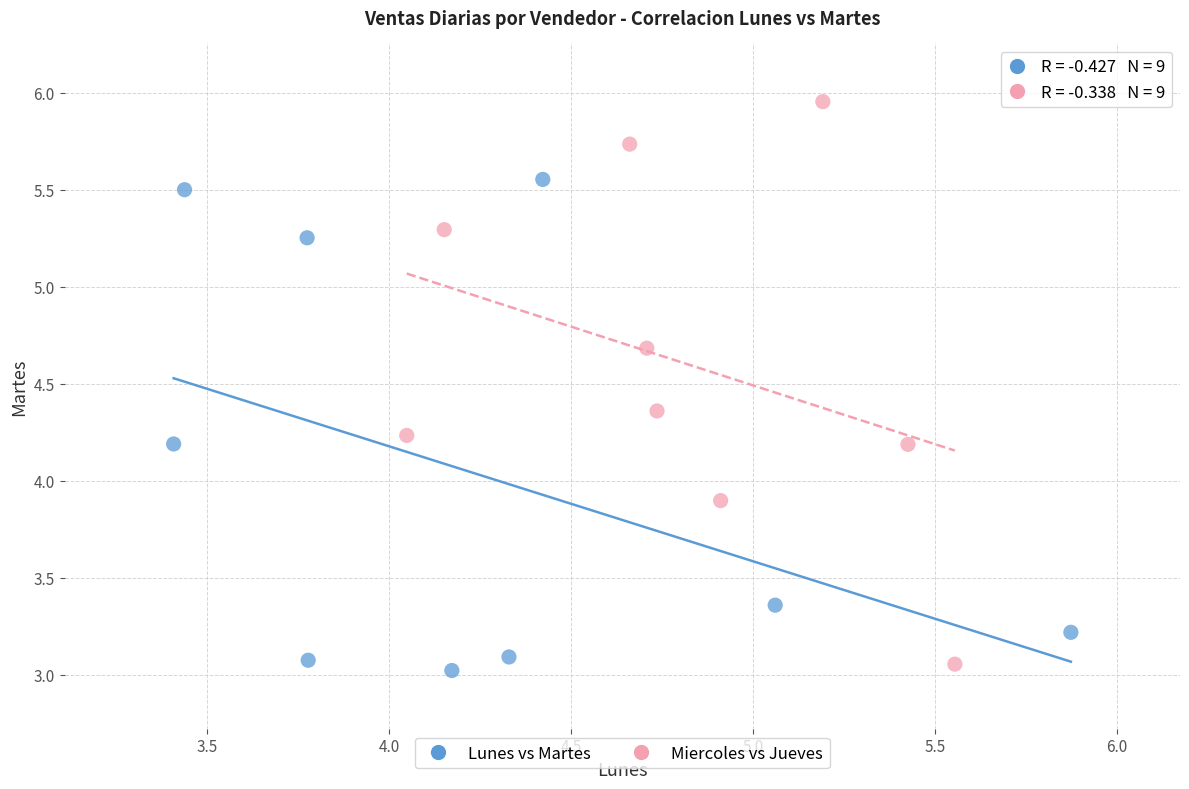

Which series has the widest spread of Y values?

Miercoles vs Jueves